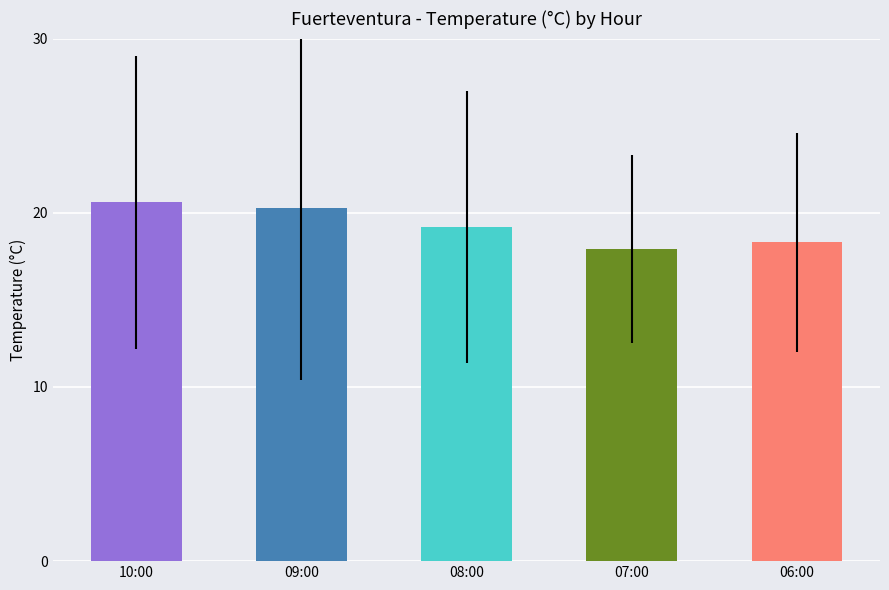

Are the bars grouped side by side (vs. stacked)?

No